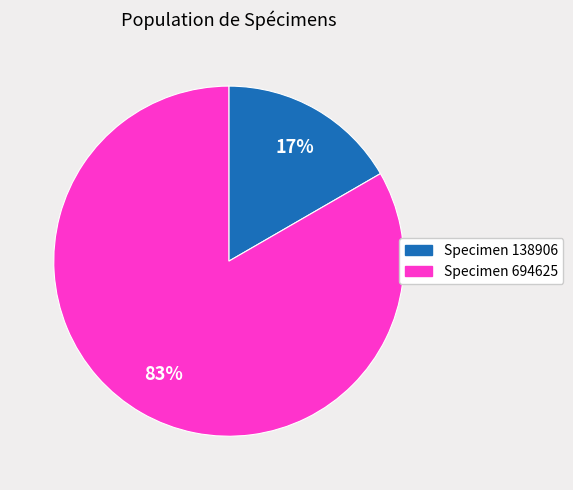

To the nearest percent, what is the average slice percentage?

50%